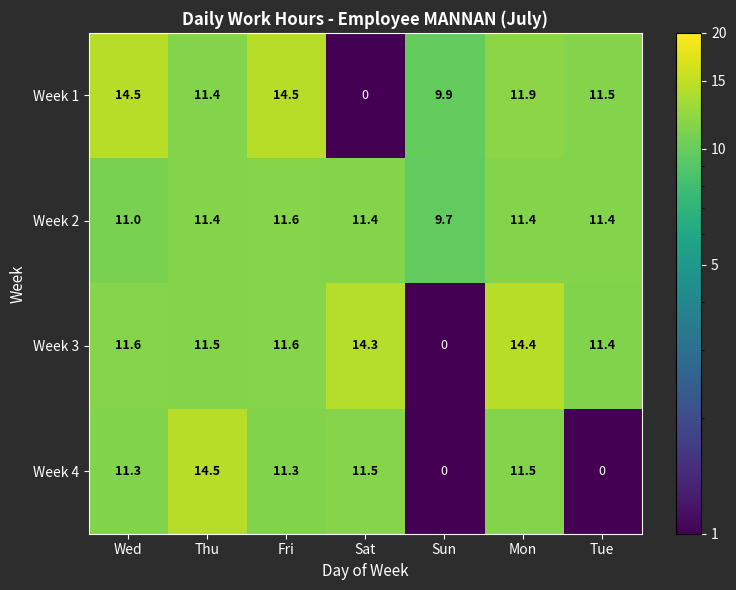

Which series has the largest total across all categories?

Week 2